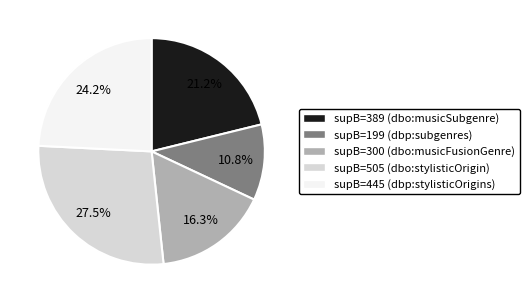

To the nearest percent, what percentage of the pie is supB=300?

16%